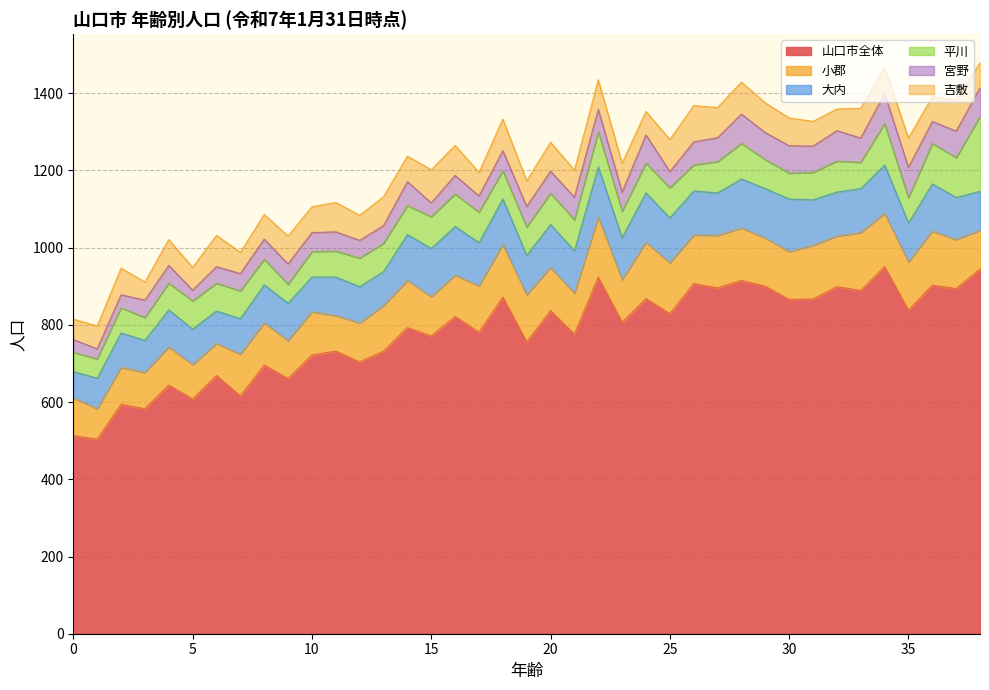

What are all the series names shown in the legend?

山口市全体, 小郡, 大内, 平川, 宮野, 吉敷